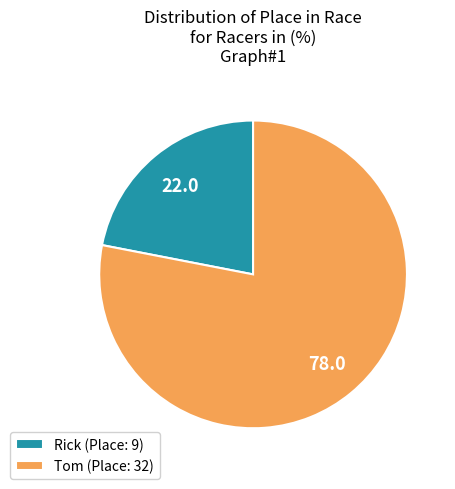

Is there any slice that represents more than half of the pie?

Yes